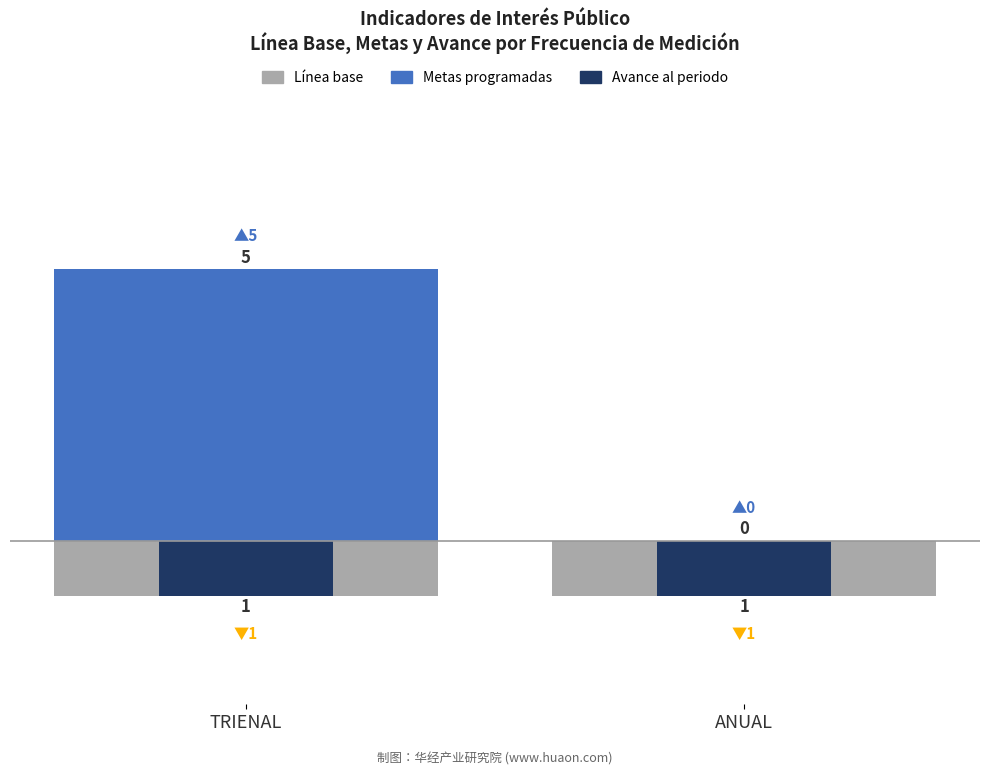

How many groups of bars are there?

2